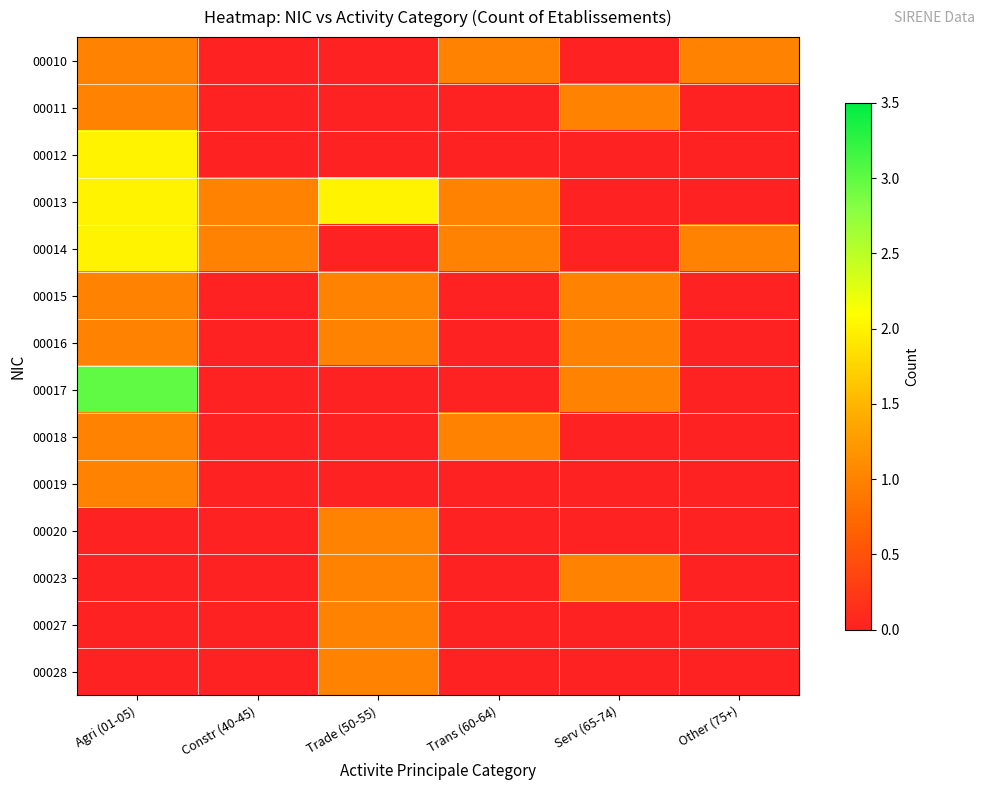

At how many categories does at least one series exceed 1?

2